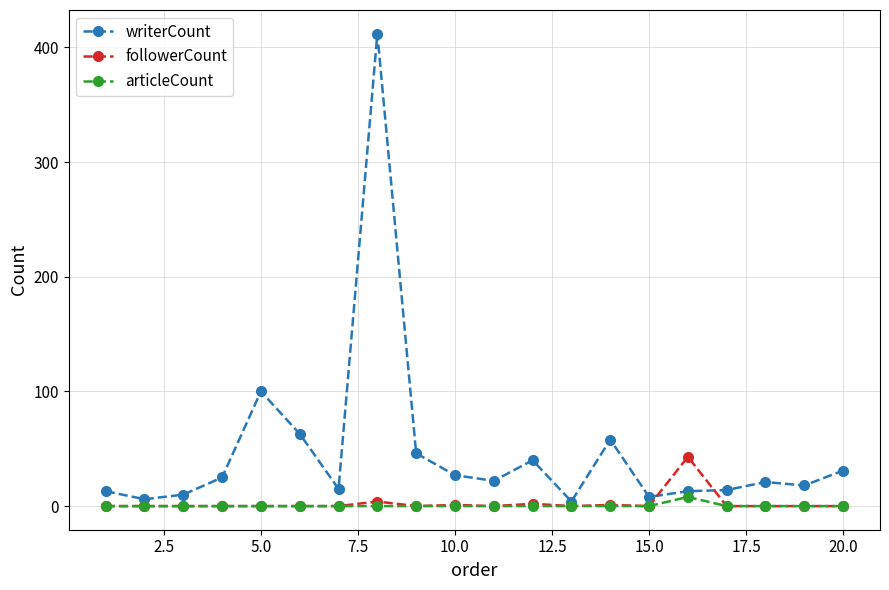

Which series has the largest total across all categories?

writerCount